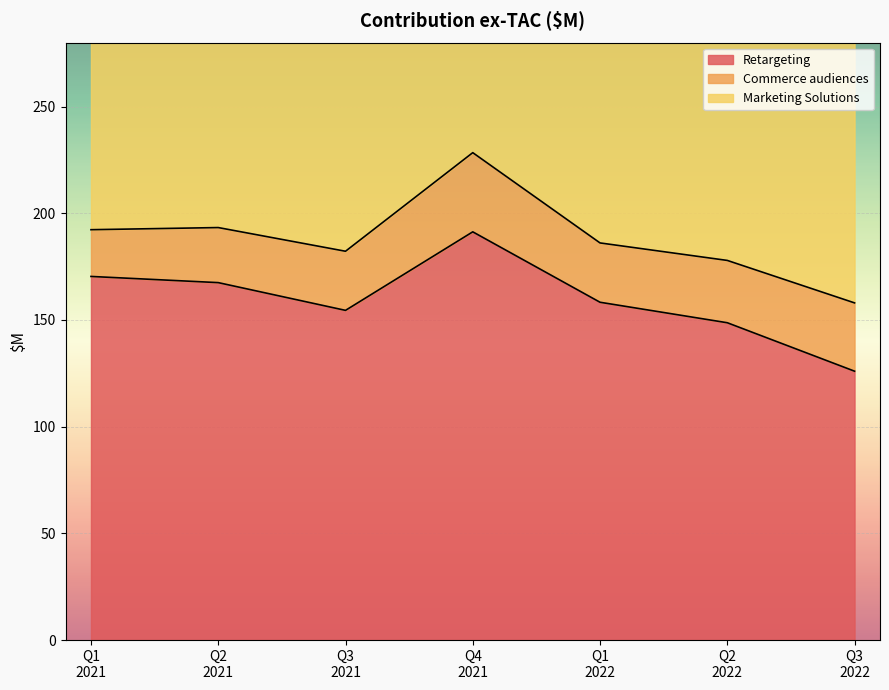

What is the maximum value for Retargeting?

191.3